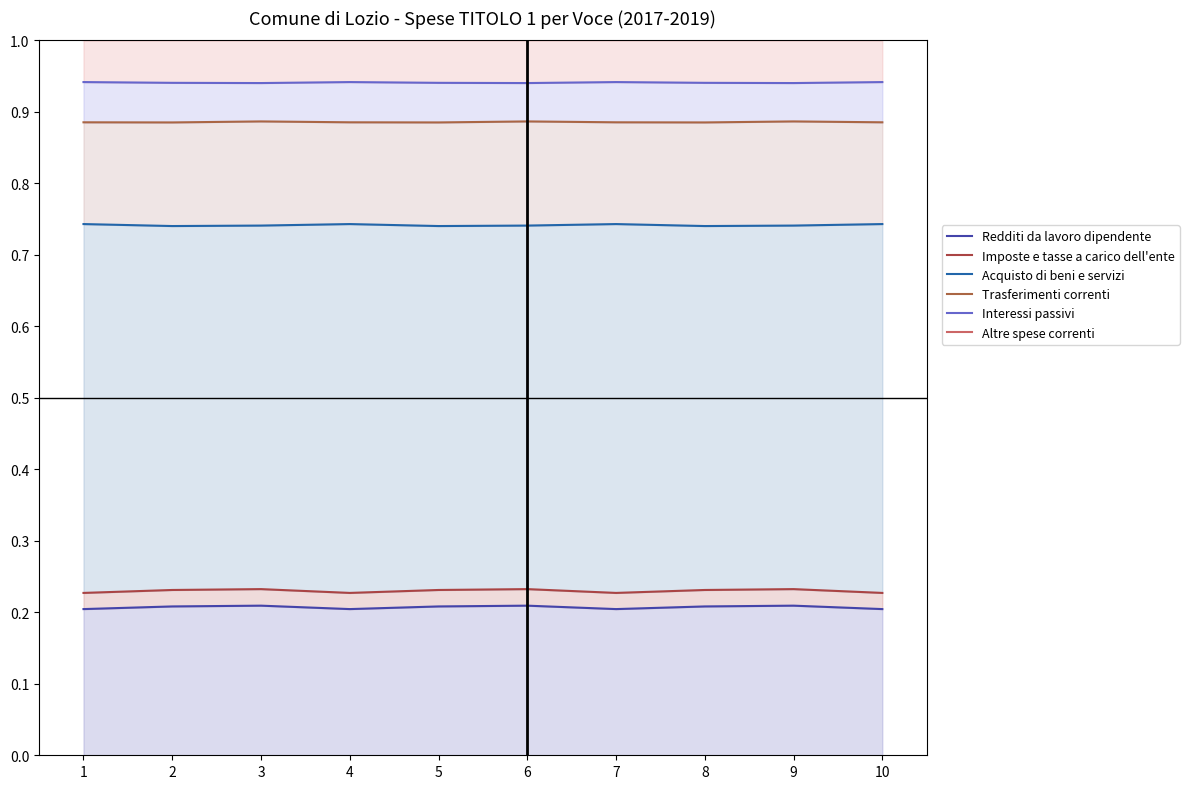

What is the total value across all series at 10?

4.0